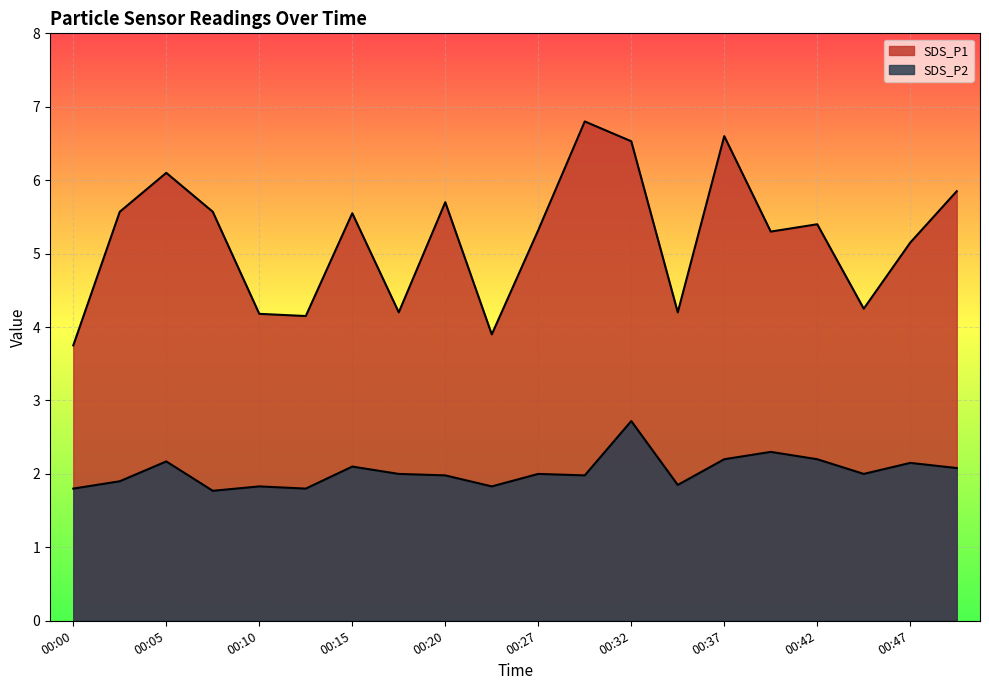

Rank the categories by SDS_P2 value from highest to lowest.

00:32, 00:39, 00:37, 00:42, 00:05, 00:47, 00:15, 00:49, 00:17, 00:27, 00:44, 00:20, 00:30, 00:02, 00:34, 00:10, 00:22, 00:00, 00:12, 00:07